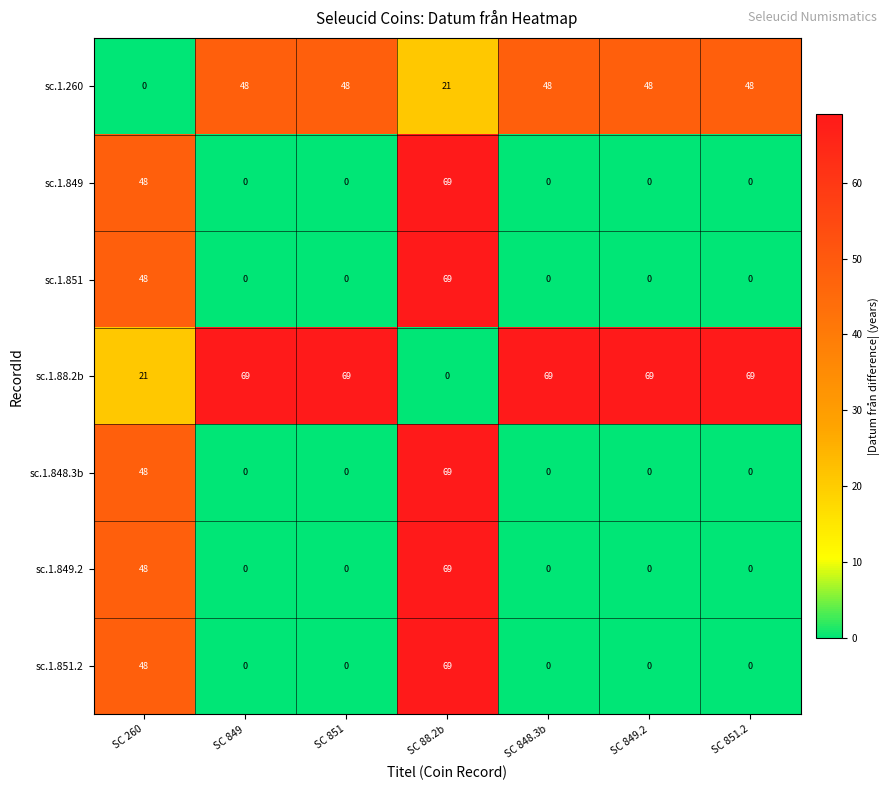

At which category is the sum across all series the highest?

SC 88.2b